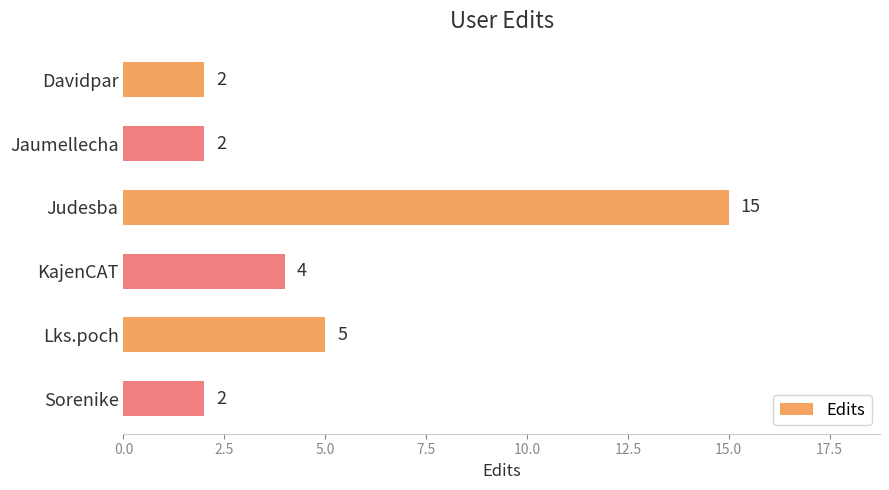

True or false: the data shows 5 at Lks.poch.

True